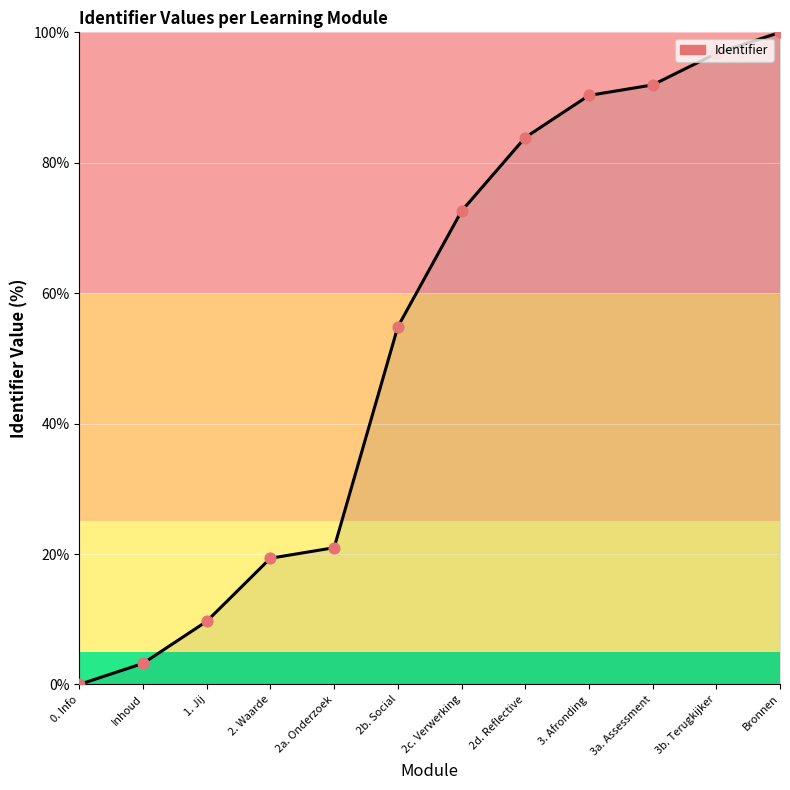

Between 3b. Terugkijker and 2c. Verwerking, which is larger?

3b. Terugkijker